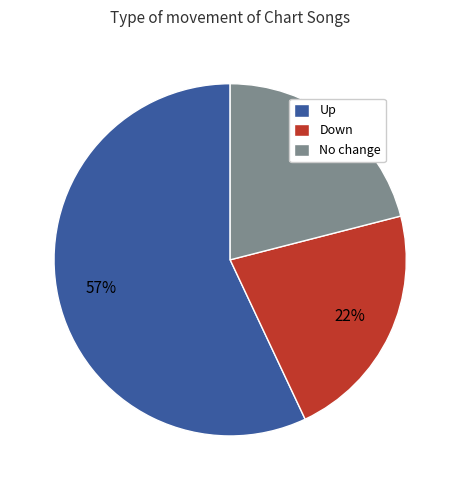

What percentage is the No change slice, to the nearest percent?

21%